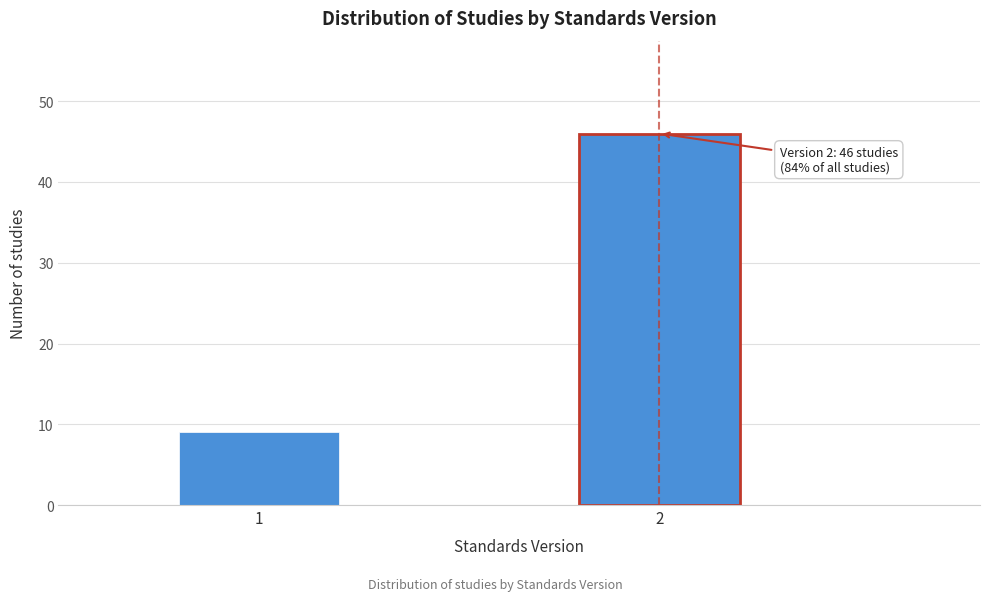

Reading left to right, what are all the values shown in this chart?

1=9	2=46